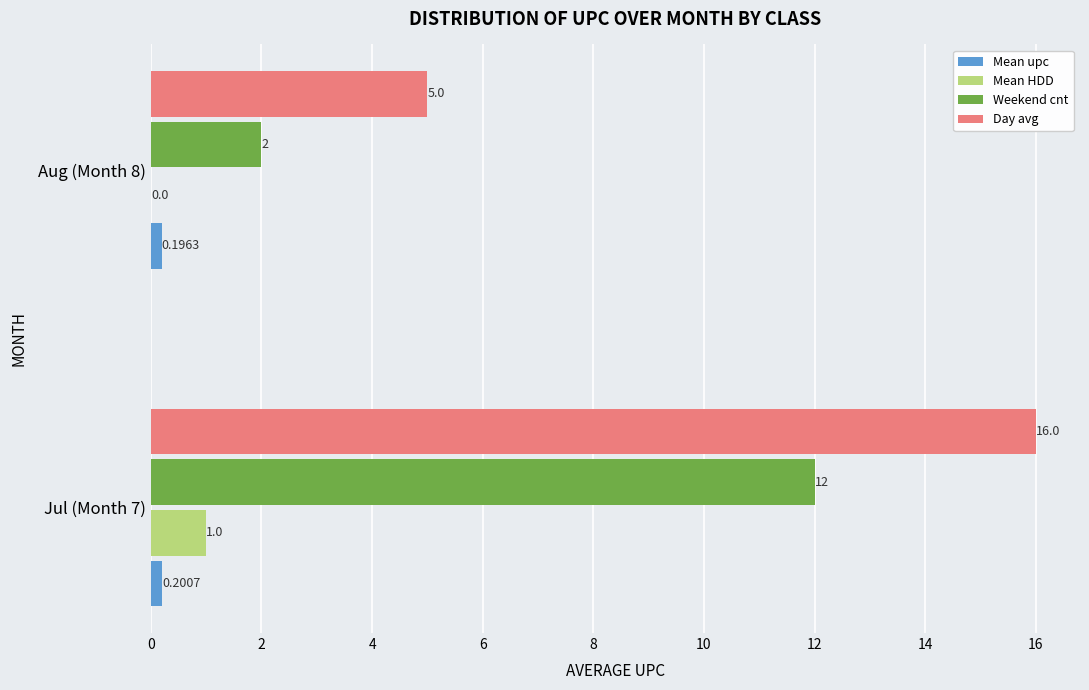

What is the sum of all Weekend cnt values?

14.0